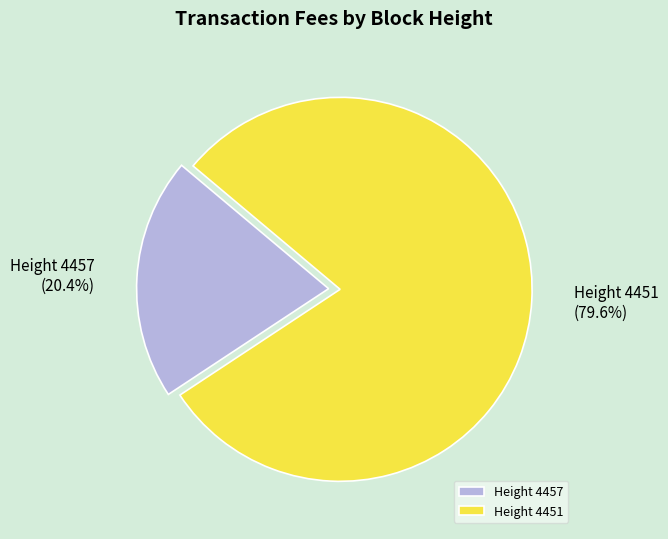

Does Height 4457 represent more than half of the total?

No